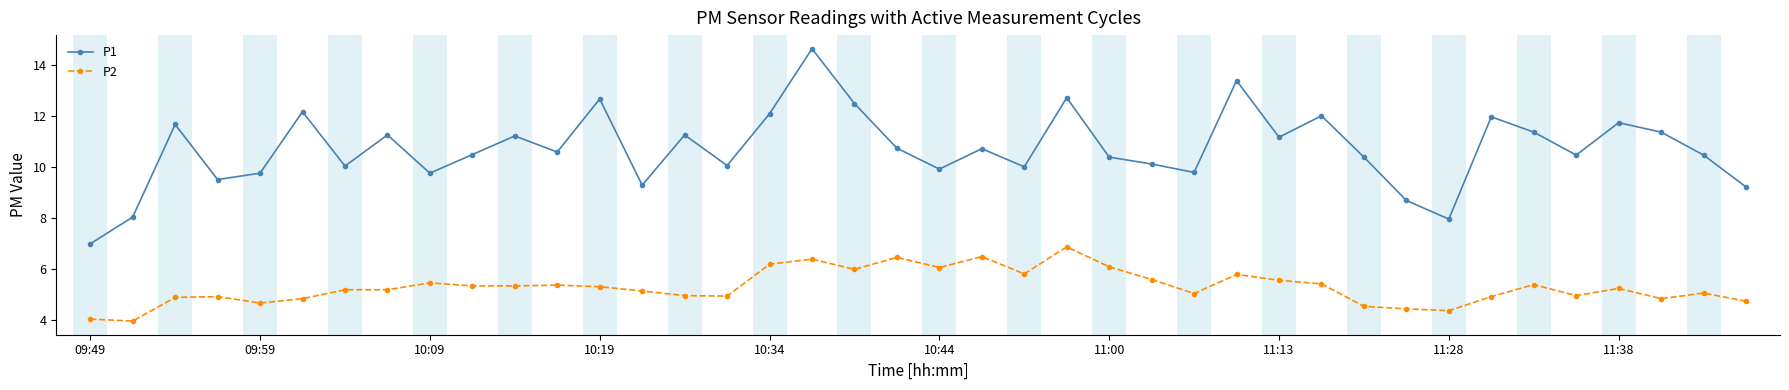

What is the value of the P2 point at the 13th from the left?

5.3